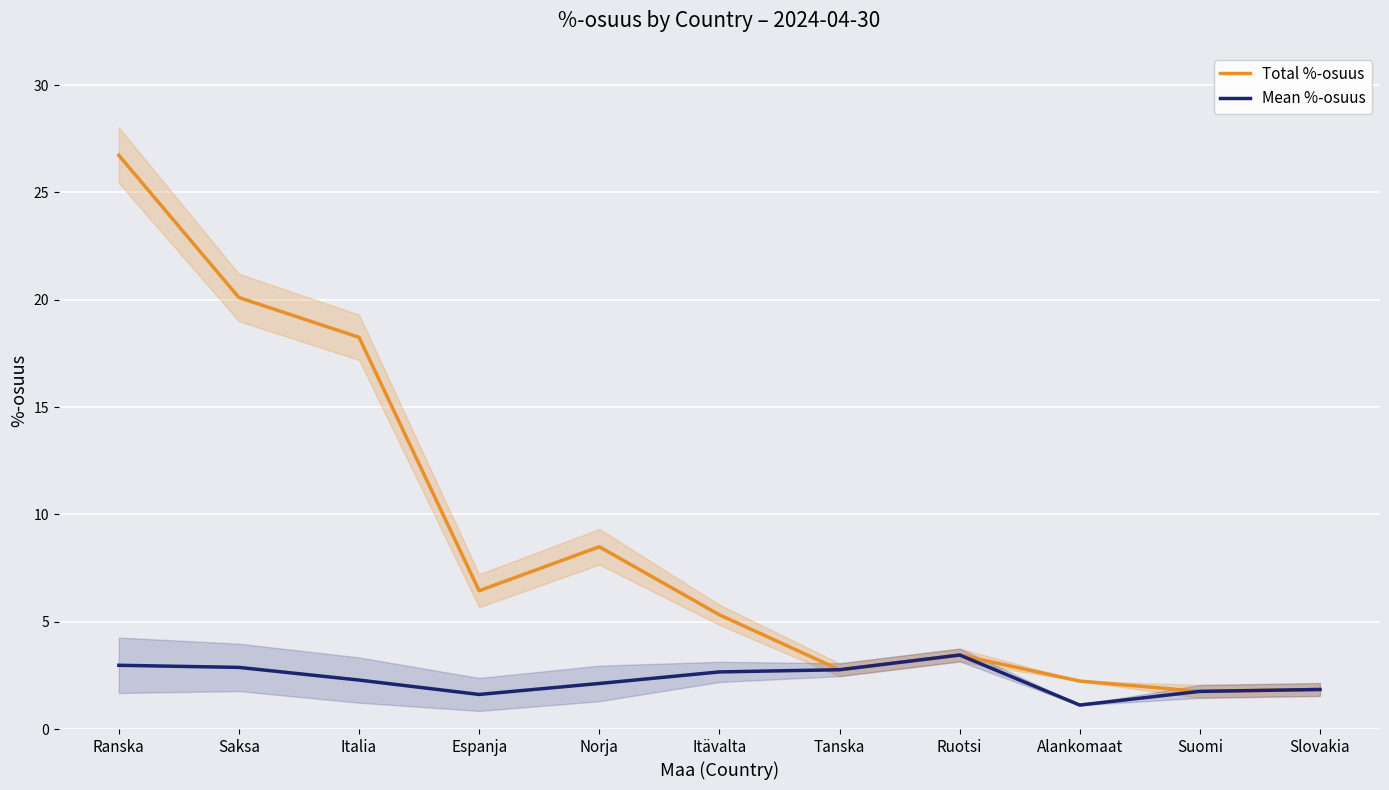

What are all the series names shown in the legend?

Total %-osuus, Mean %-osuus